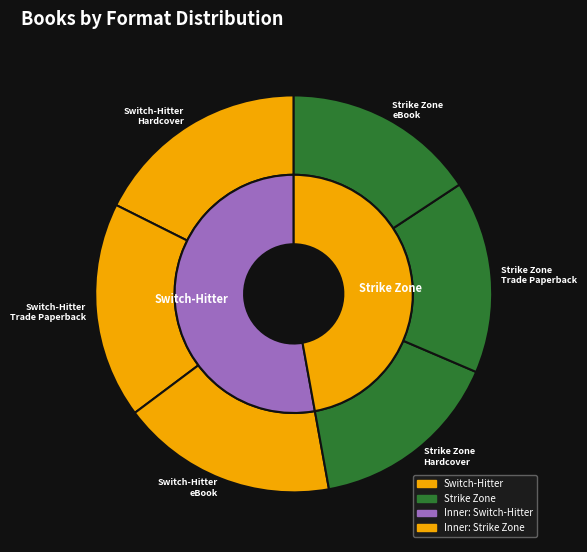

To the nearest percent, what is the combined percentage of Switch-Hitter Trade Paperback and Switch-Hitter Hardcover?

35%